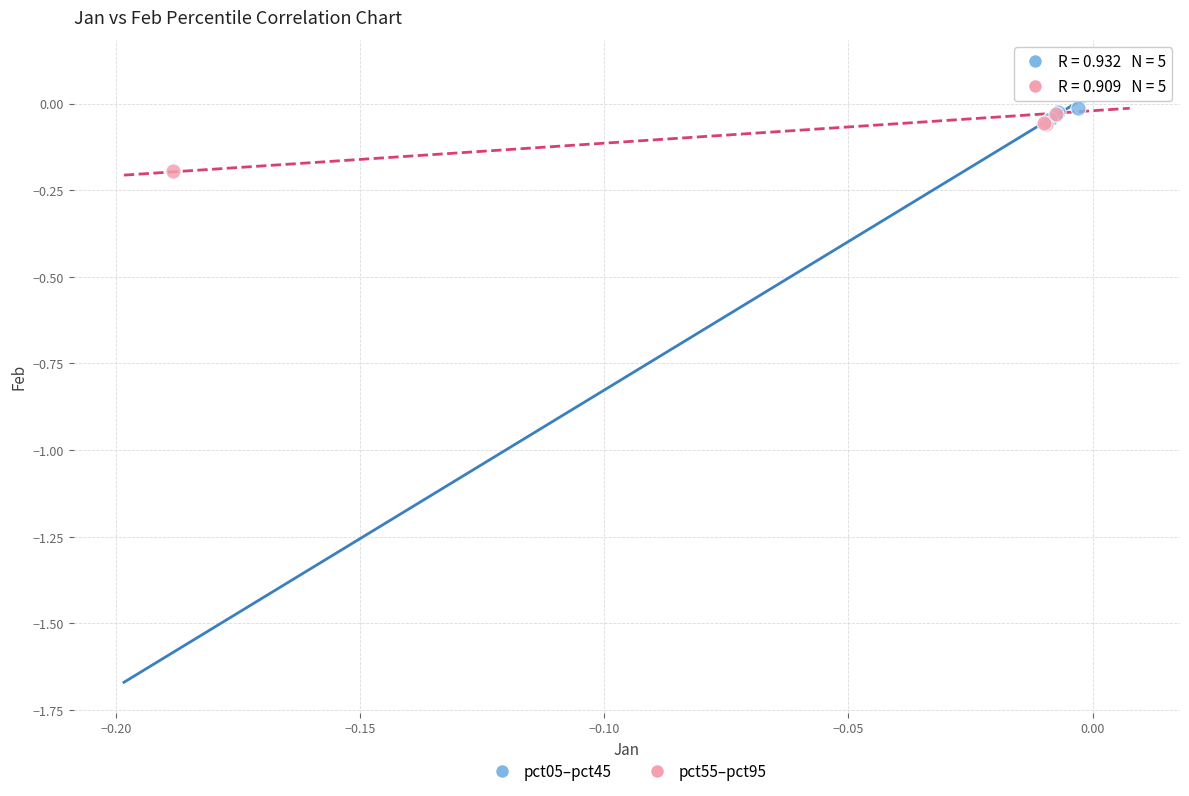

Which series contains the lowest Y value?

pct55–pct95